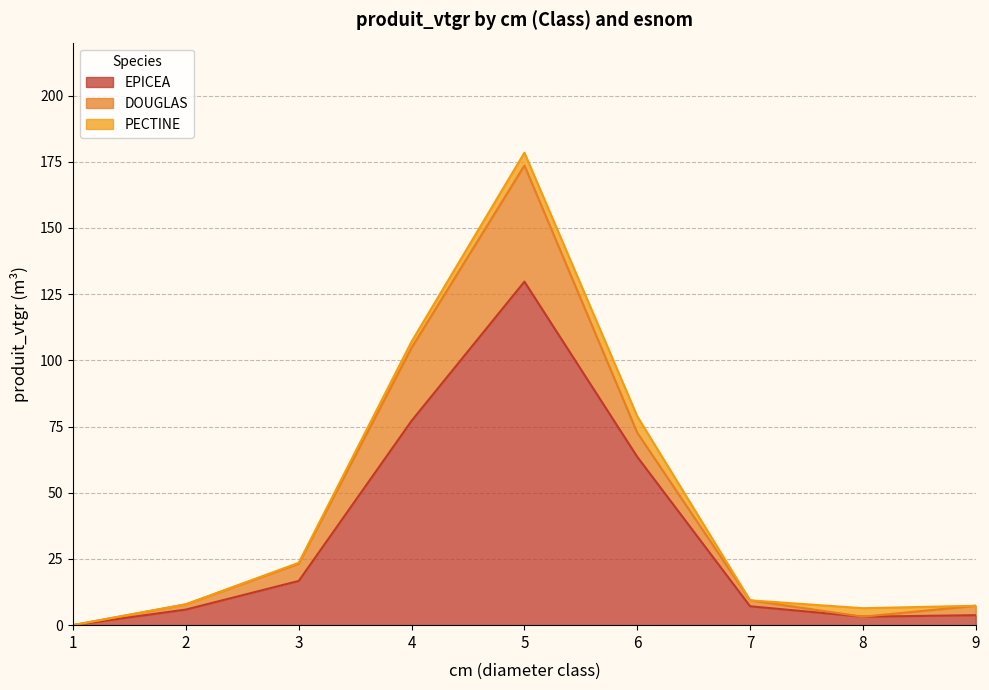

True or false: EPICEA and PECTINE intersect in this chart.

False